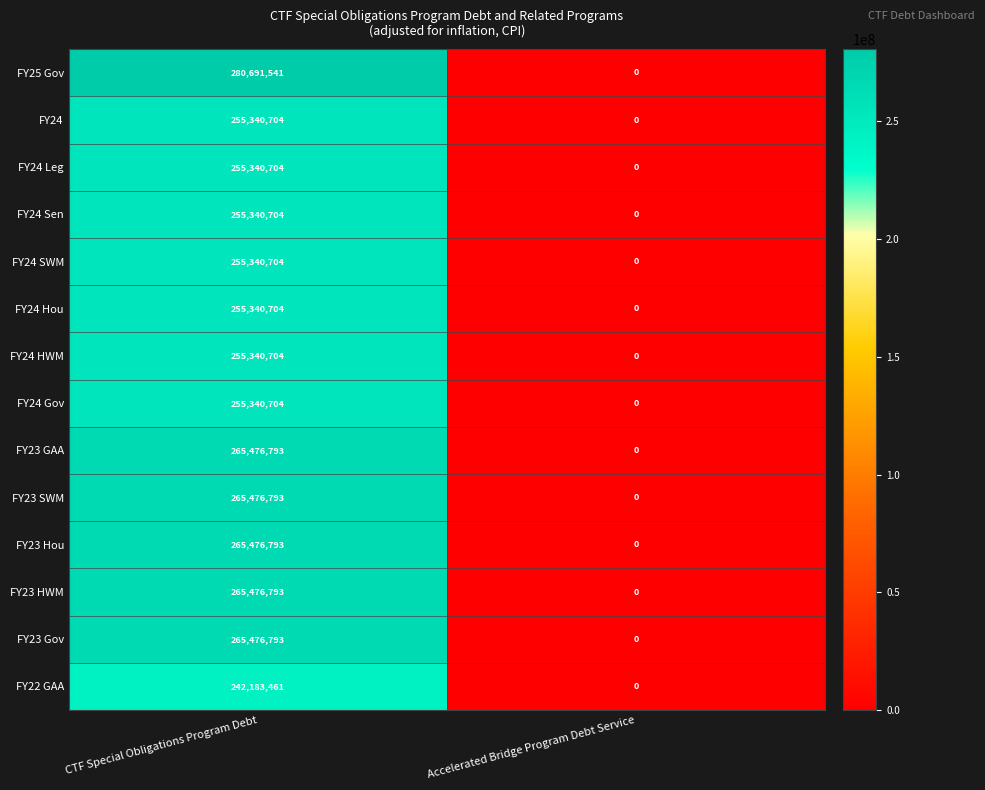

What is the difference between the FY24 values at CTF Special Obligations Program Debt and Accelerated Bridge Program Debt Service?

255340704